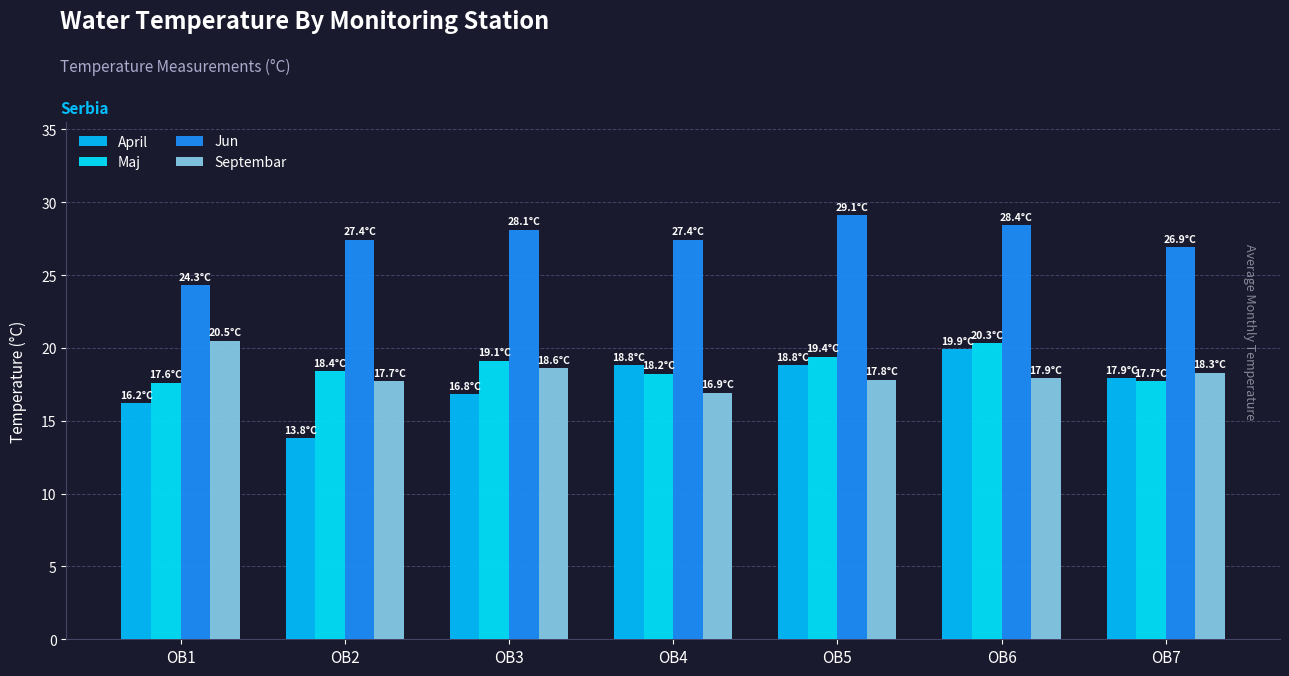

Rank the categories by Maj value from lowest to highest.

OB1, OB7, OB4, OB2, OB3, OB5, OB6